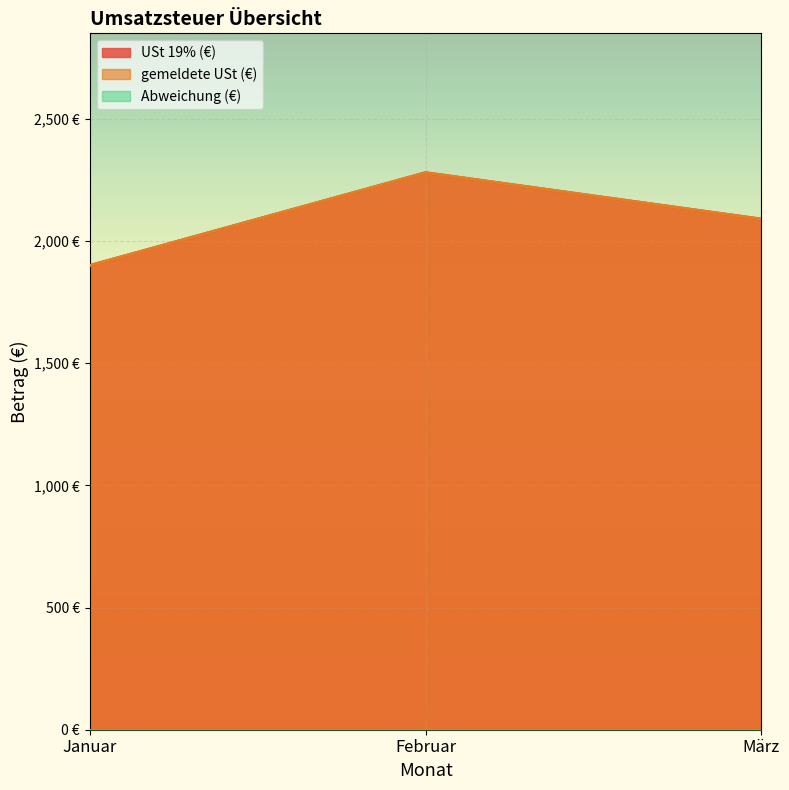

What position from the right is März?

1